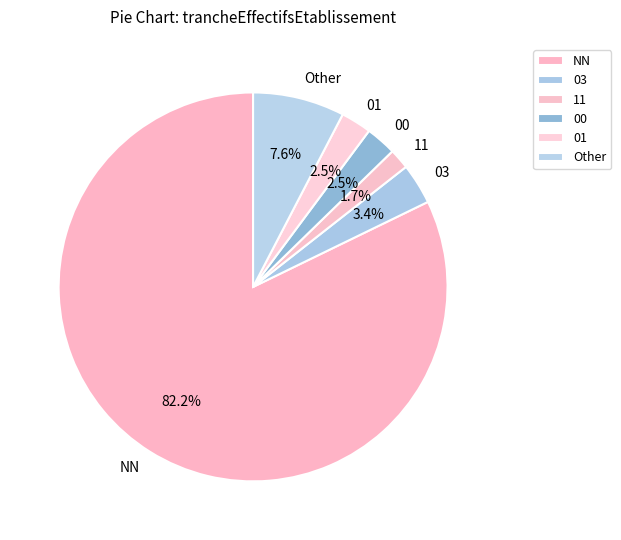

To the nearest percent, what is the average slice percentage?

17%